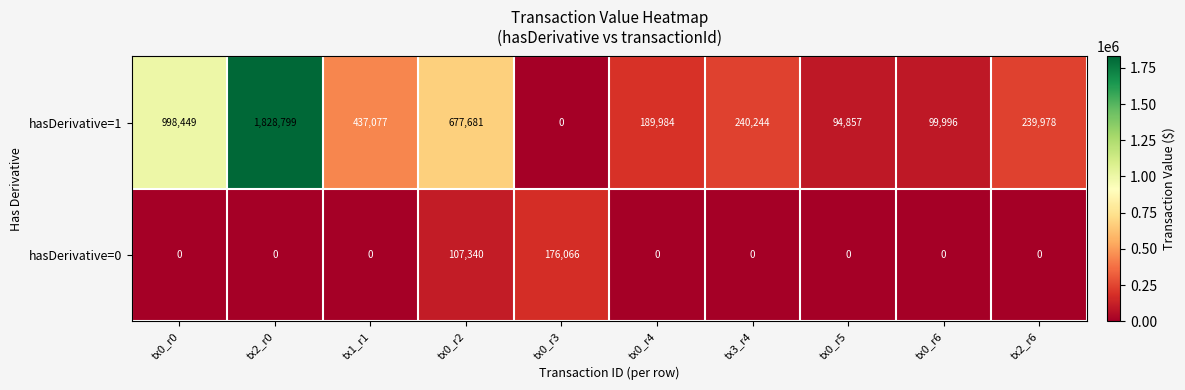

At how many categories does at least one series exceed 634658?

3